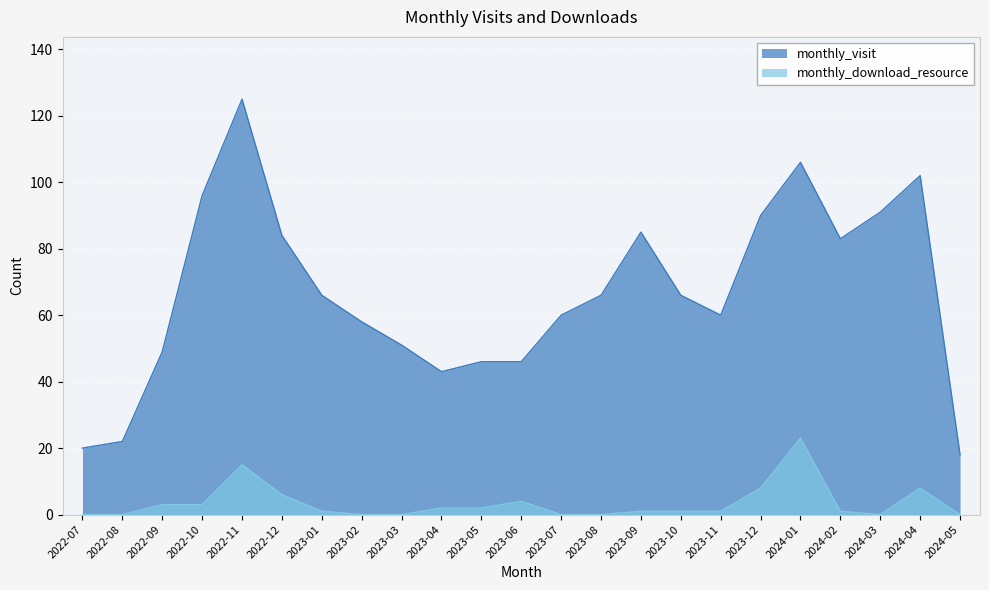

What is the approximate value of monthly_download_resource at 2024-04, to the nearest 10?

10